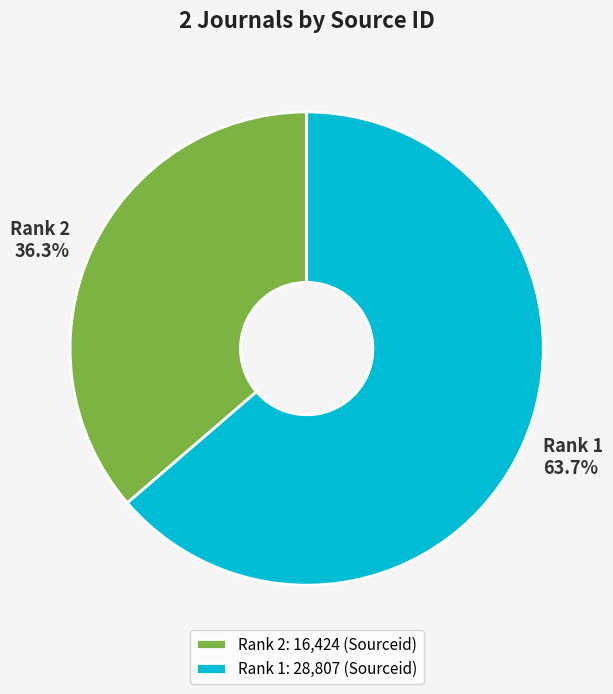

Combined, do Rank 2 and Rank 1 account for over 50%?

Yes